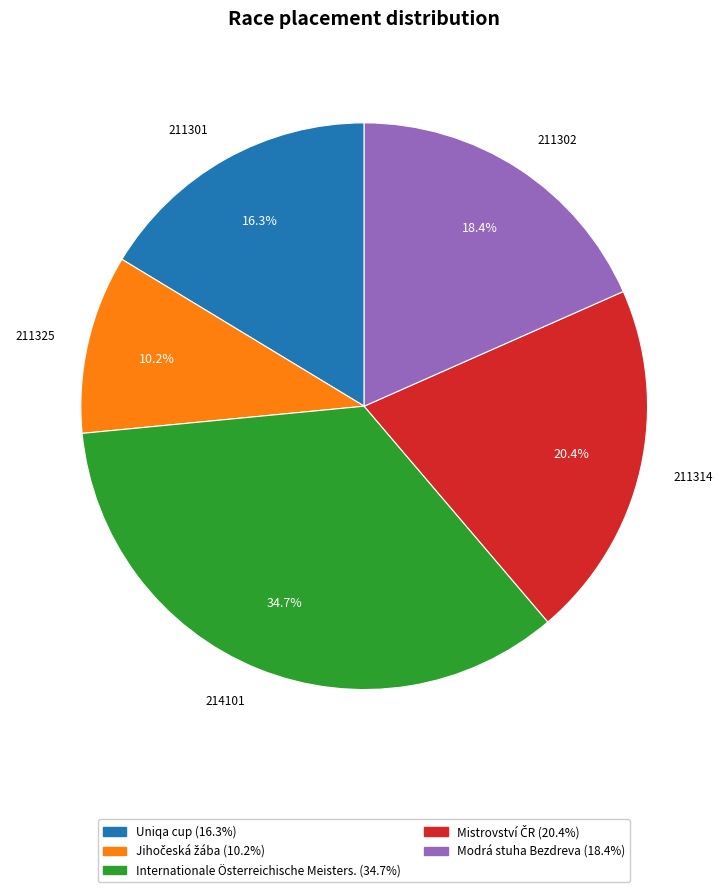

Count the number of slices in the pie.

5